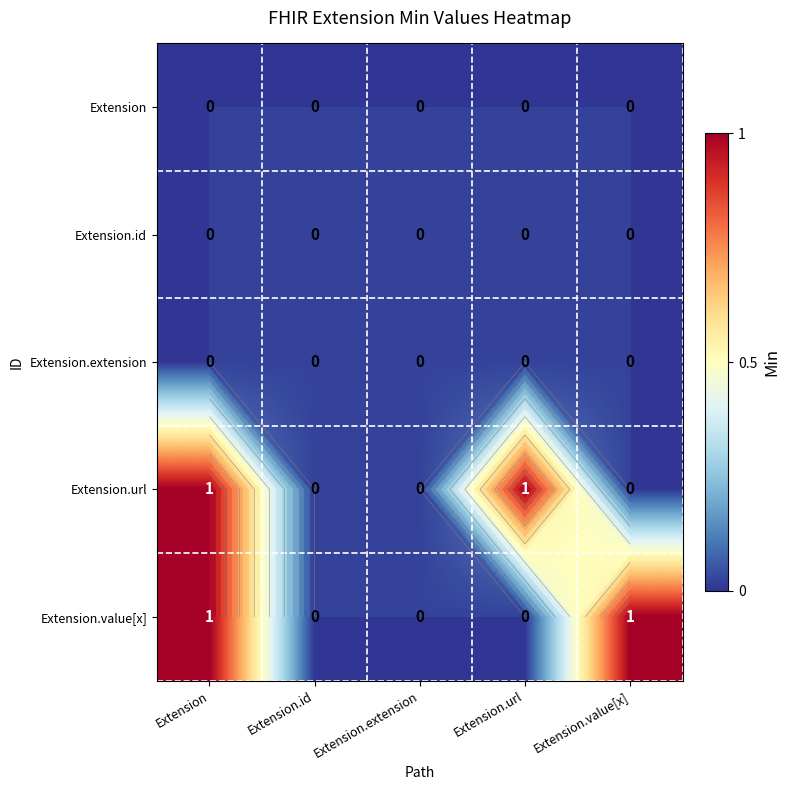

True or false: Extension.url has a value of 0 at Extension.value[x].

True